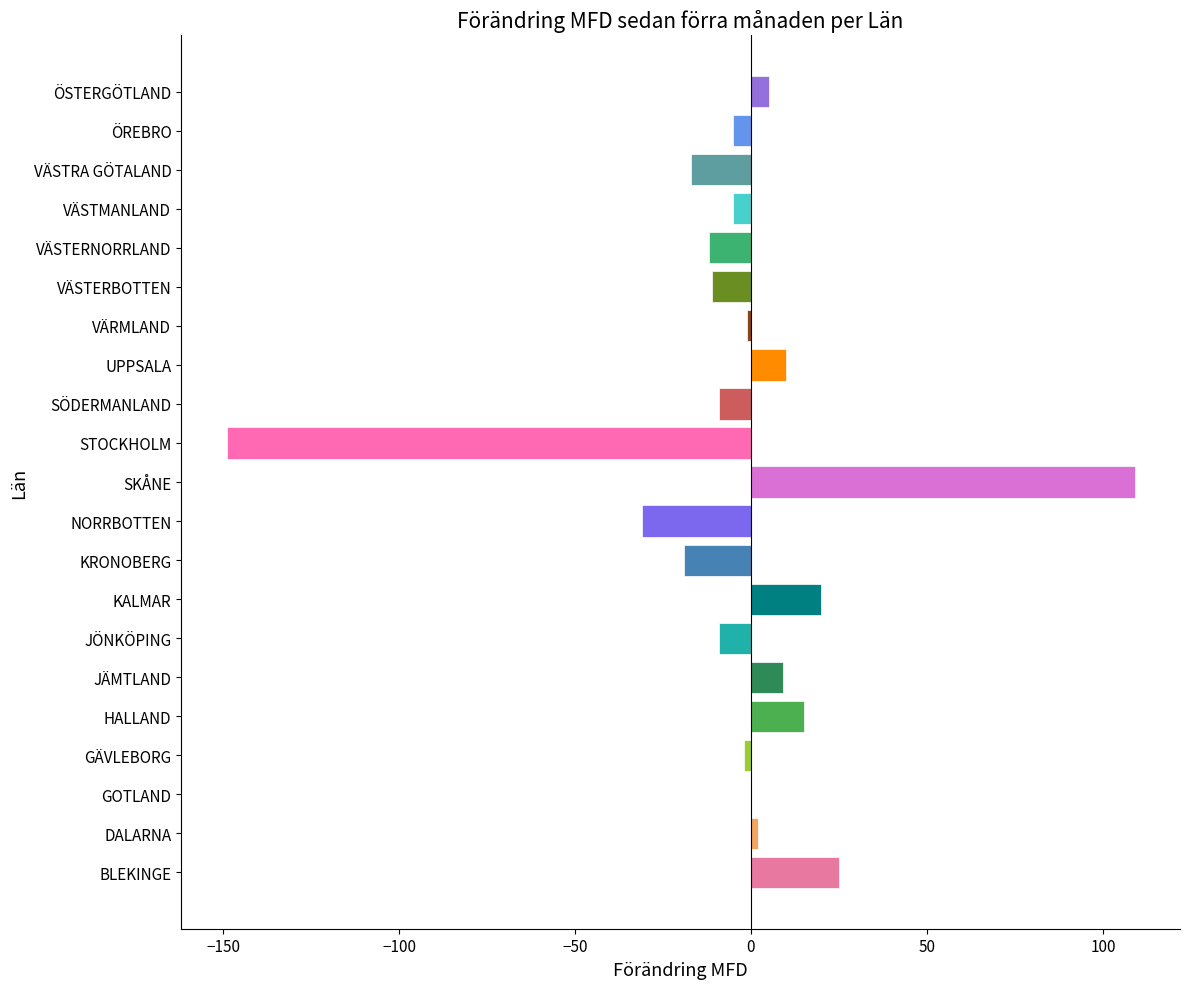

What is the greatest value displayed?

109